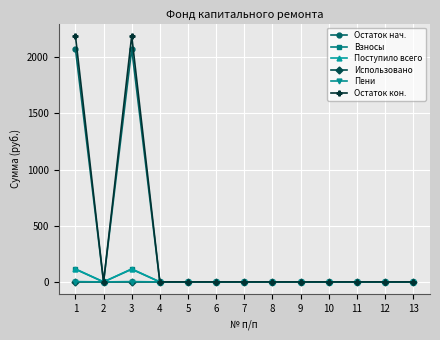

Where is the first local maximum for Остаток нач.?

3